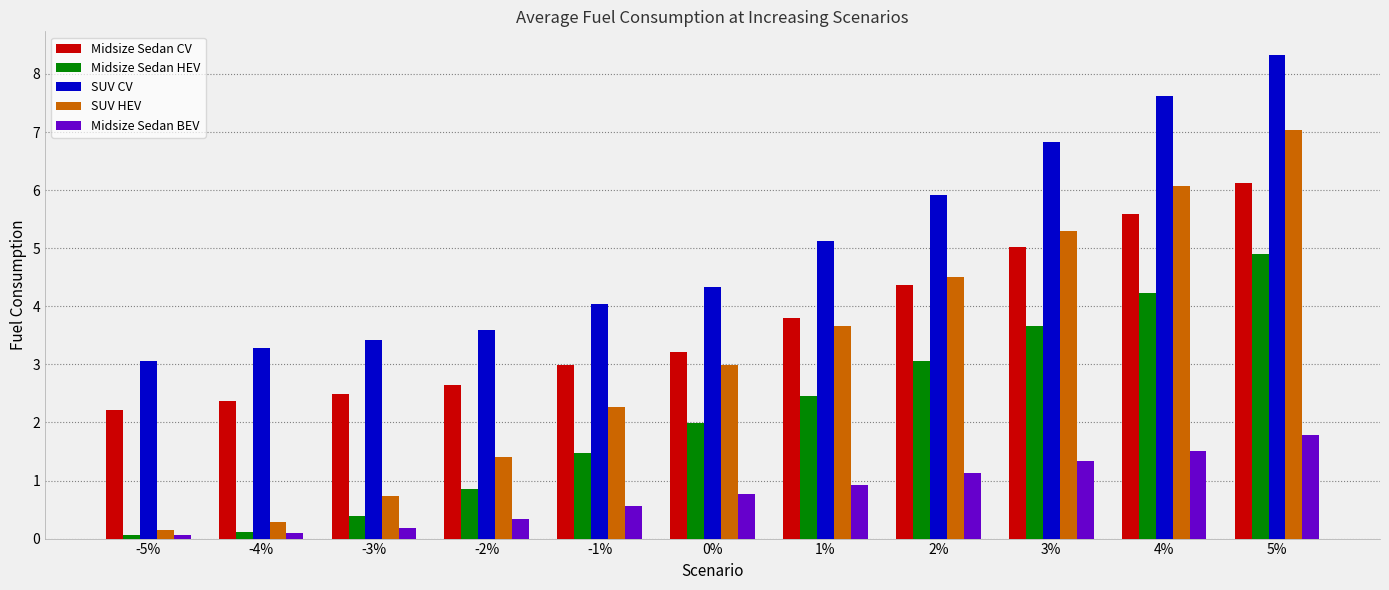

Rank the categories by Midsize Sedan CV value from highest to lowest.

5%, 4%, 3%, 2%, 1%, 0%, -1%, -2%, -3%, -4%, -5%